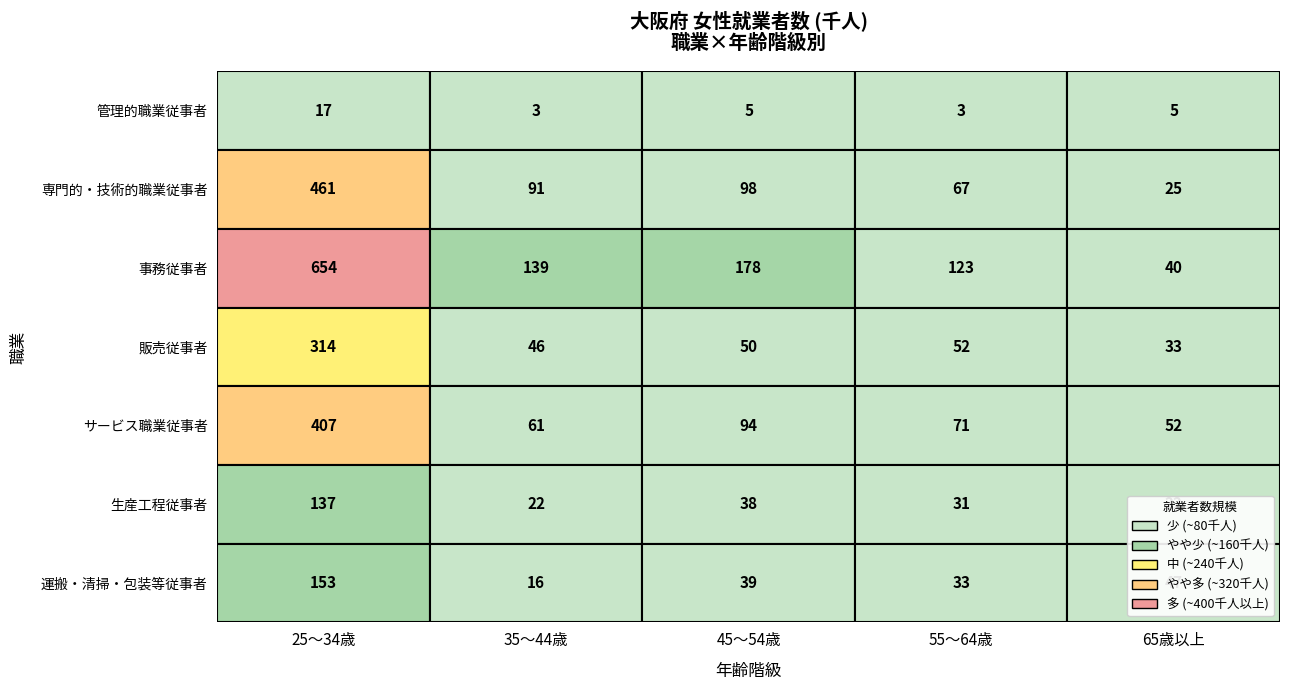

At how many categories does at least one series exceed 350?

1